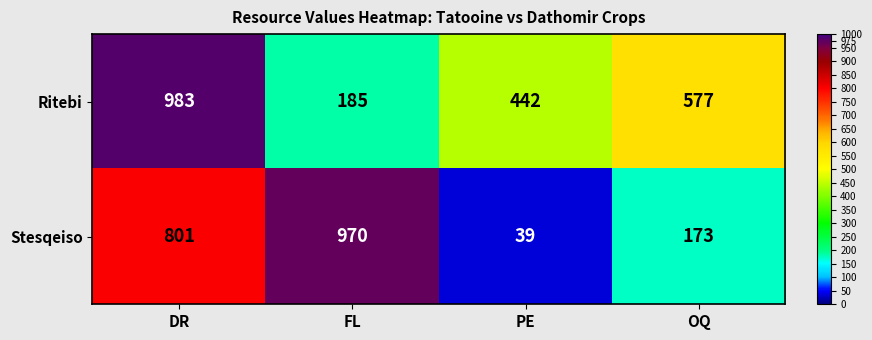

List the series in order of their overall mean, lowest first.

Stesqeiso, Ritebi